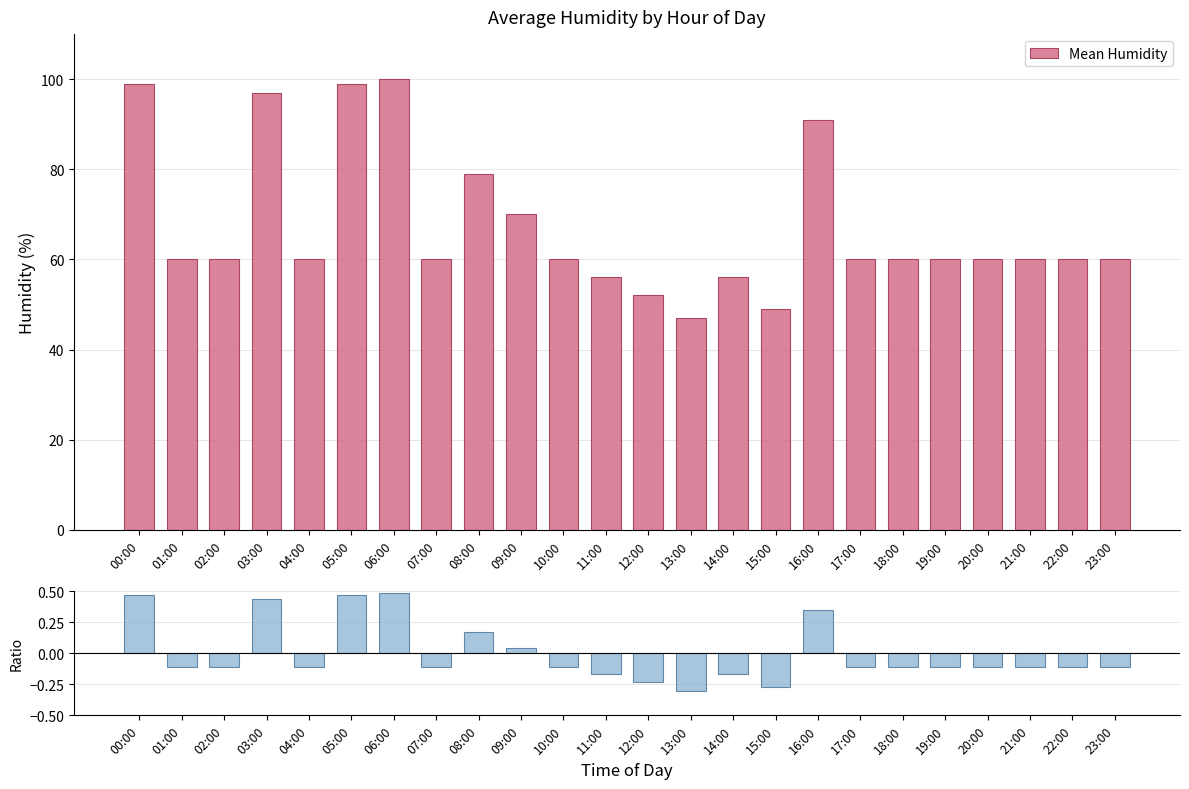

List the series in order of their peak value, highest first.

Mean Humidity, Ratio